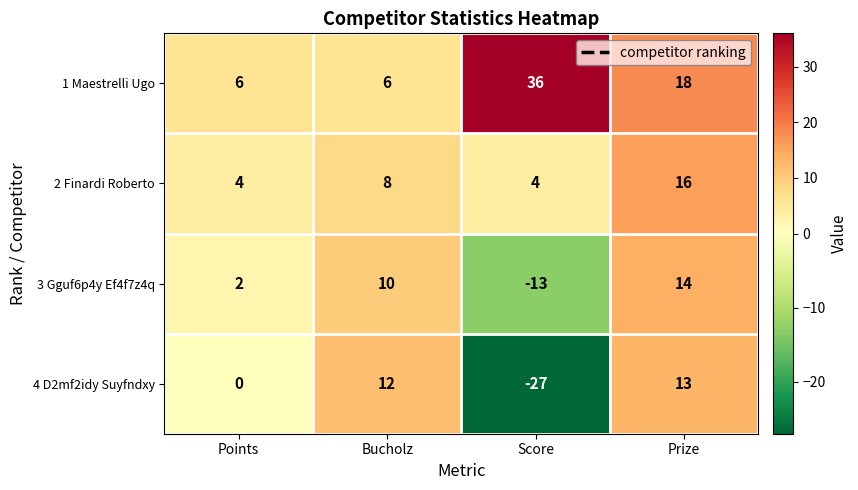

What is the difference between the 4 D2mf2idy Suyfndxy values at Score and Points?

27